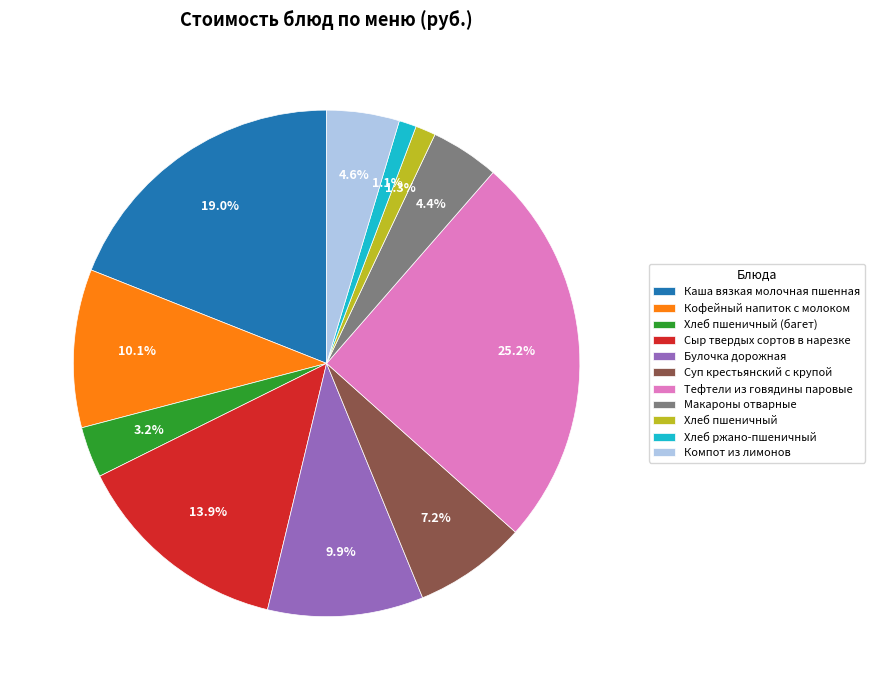

True or false: Хлеб пшеничный accounts for 11% of the total.

False